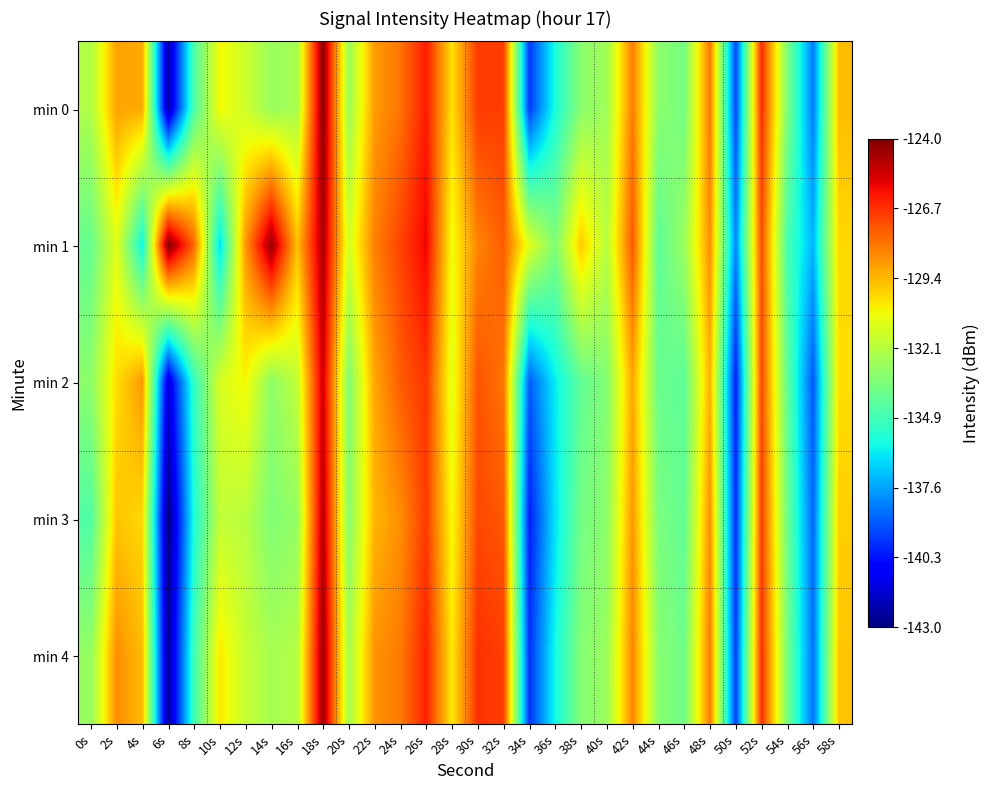

Rank the series at 44s from lowest to highest value.

min 1, min 2, min 3, min 4, min 0